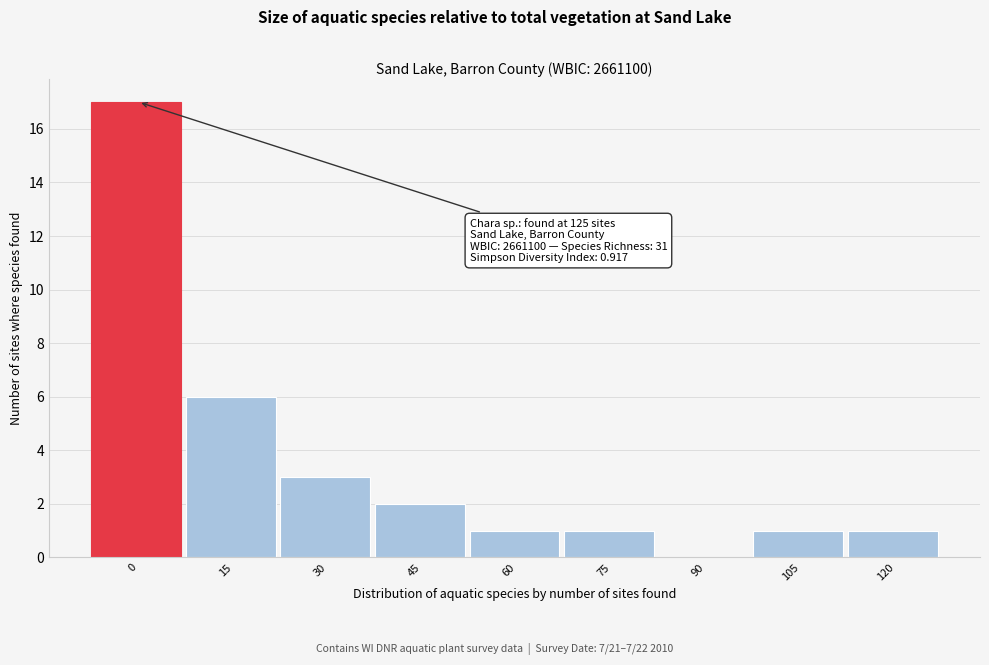

Reading right to left, what are all the values shown in this chart?

120=1	105=1	90=0	75=1	60=1	45=2	30=3	15=6	0=17